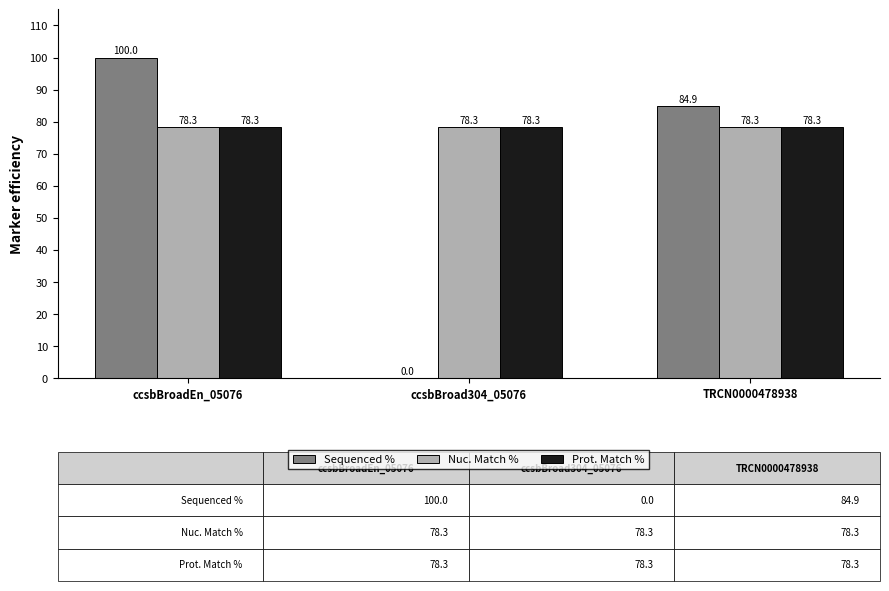

Is it true that Nuc. Match % equals 22.1 at ccsbBroadEn_05076?

False